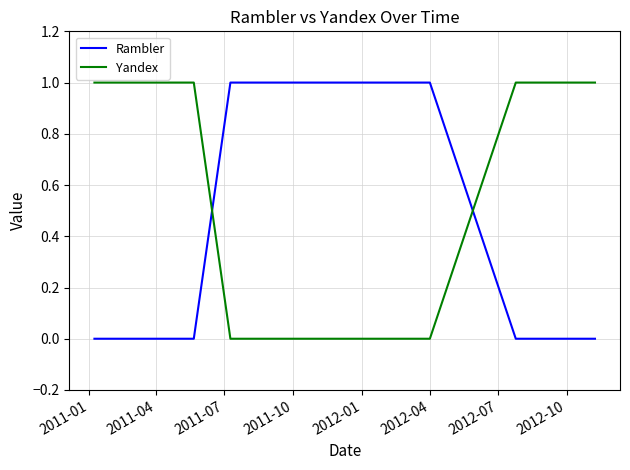

What is the label of the 3rd point from the left?

2012-04